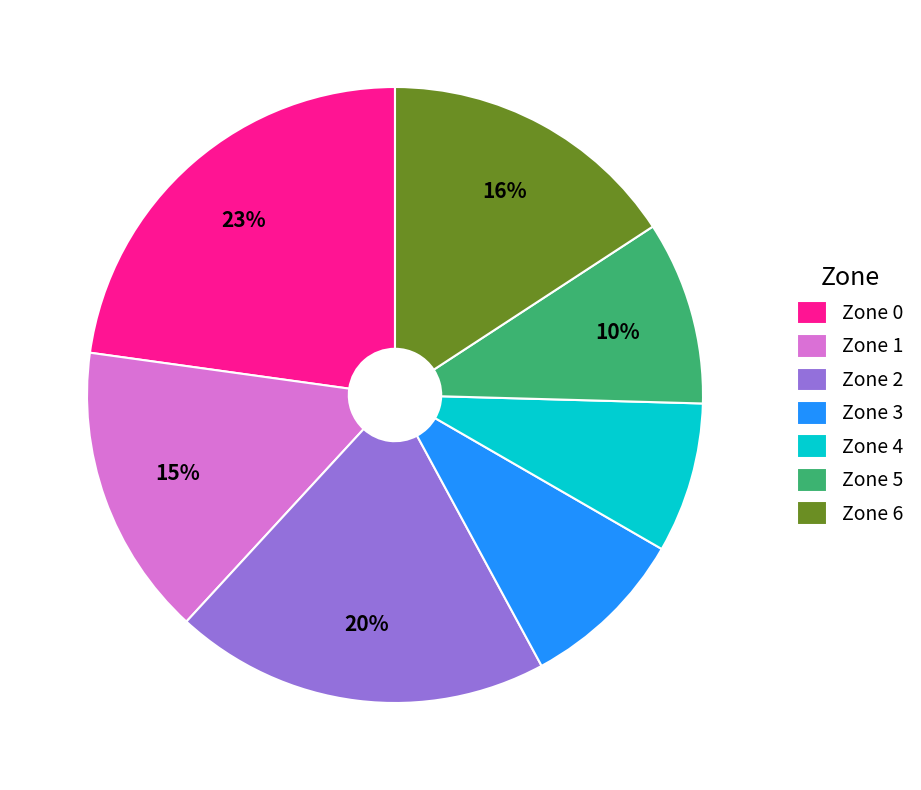

Is it true that Zone 4 is 8% of the pie?

True